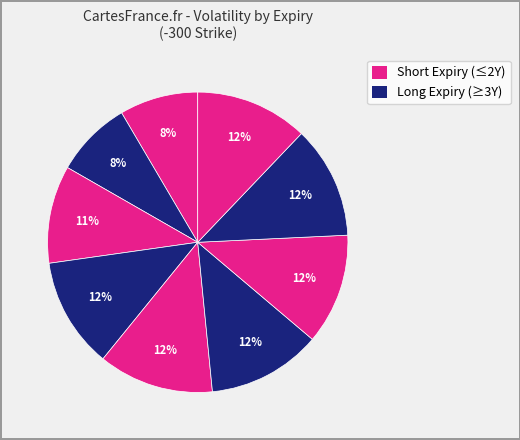

To the nearest percent, what is the difference between the largest and smallest slice percentages?

4%